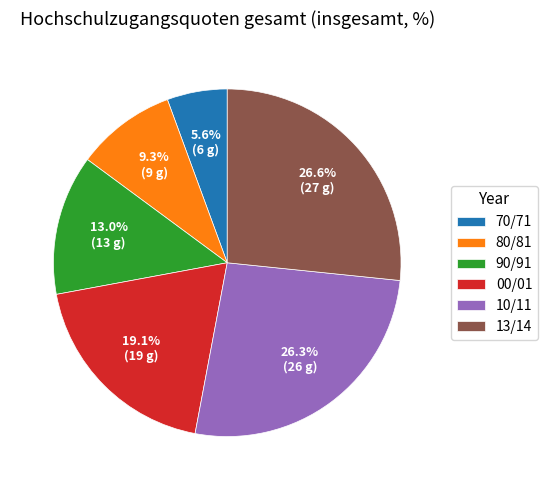

To the nearest percent, what portion does 80/81 represent?

9%